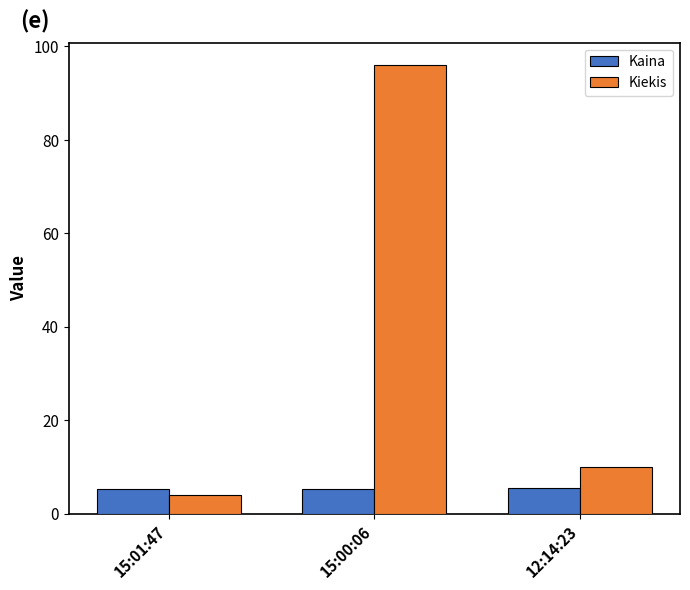

What is the lowest value of the Kaina series?

5.2